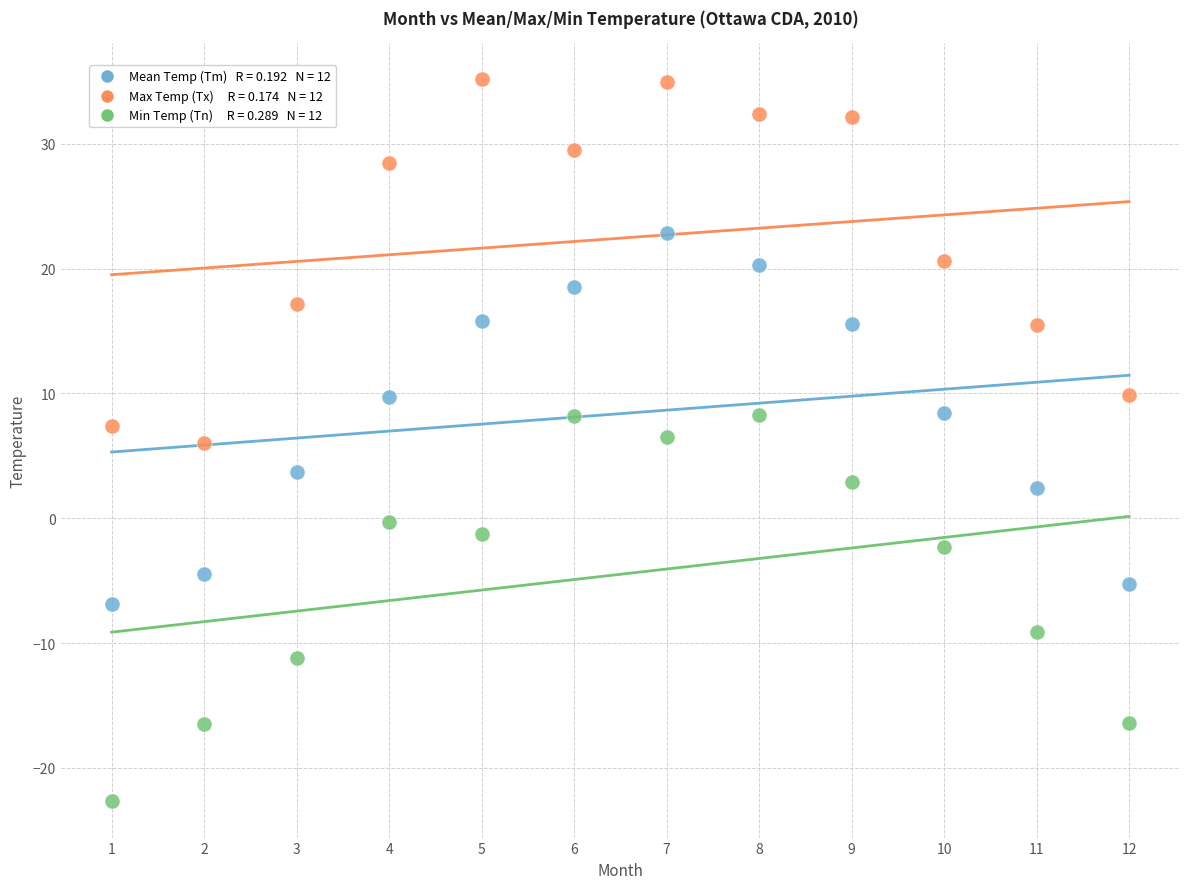

Across all data points, what is the range of X values (max minus min)?

11.0